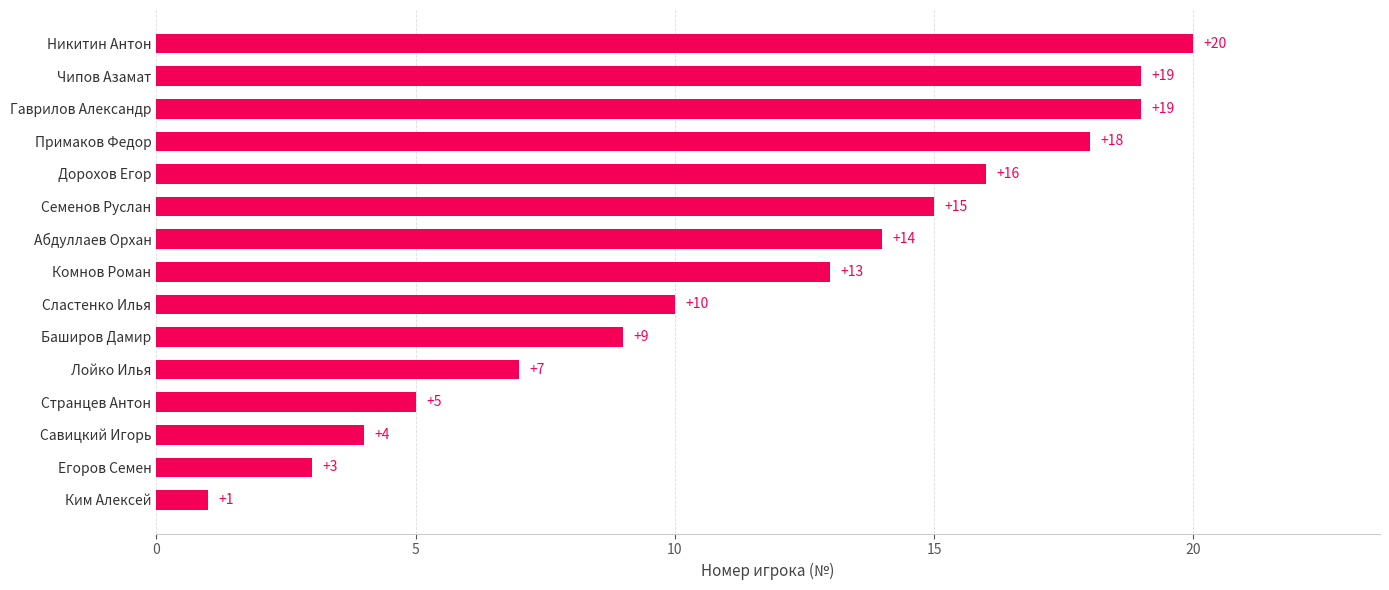

Between Странцев Антон and Сластенко Илья, which is larger?

Сластенко Илья